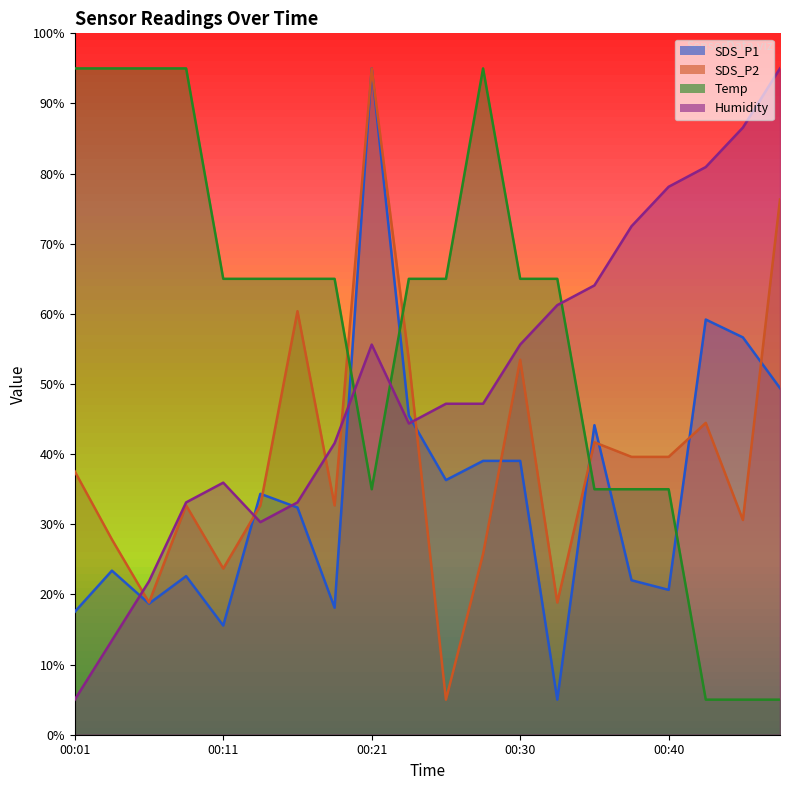

What value does the Temp series have at 00:13?

65.0